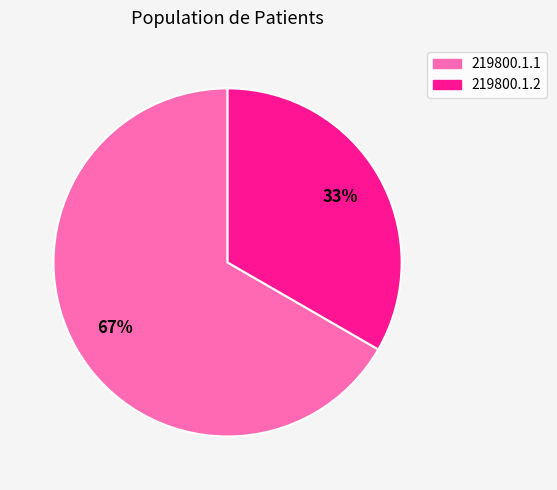

Which slice is the largest?

219800.1.1